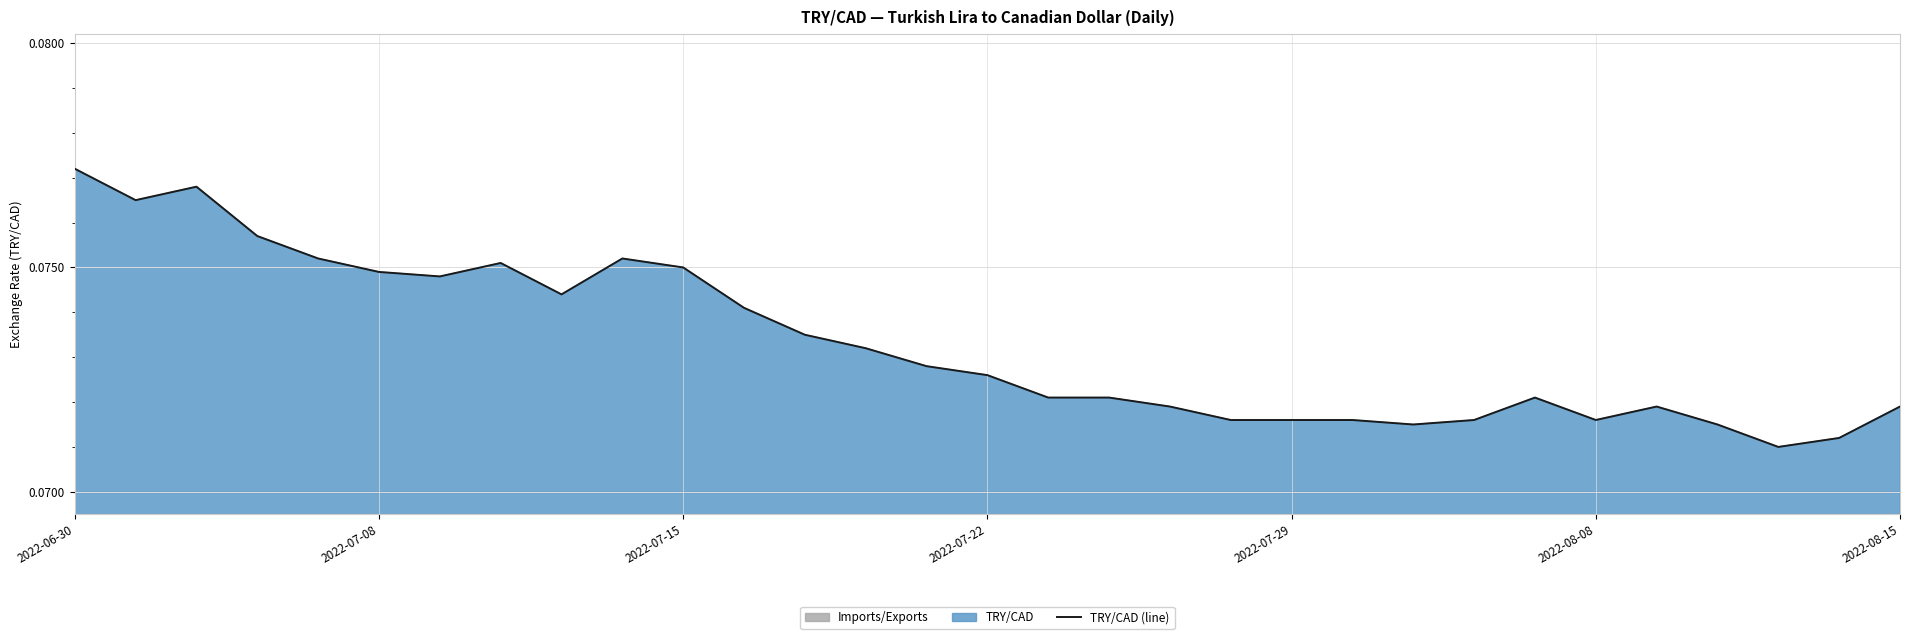

What value does the data have at 21?

0.1